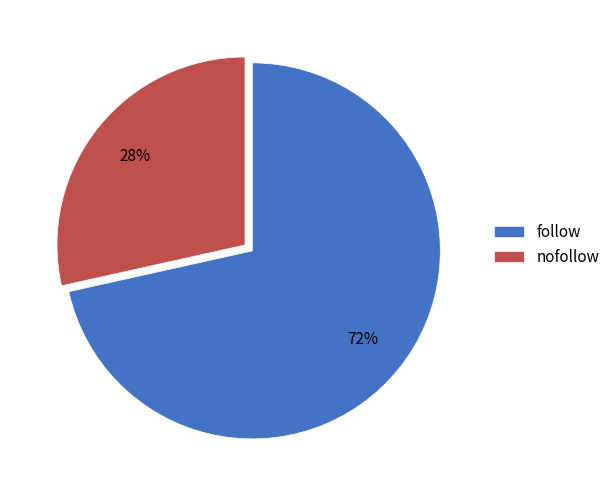

To the nearest percent, what portion does nofollow represent?

28%